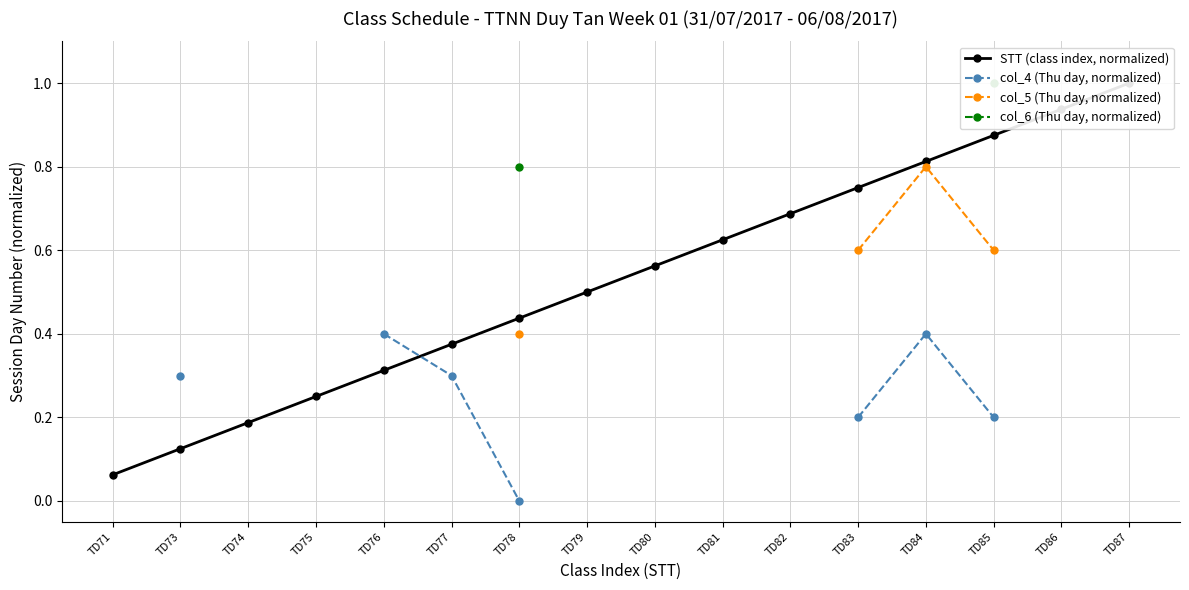

What is the greatest value displayed?

1.0